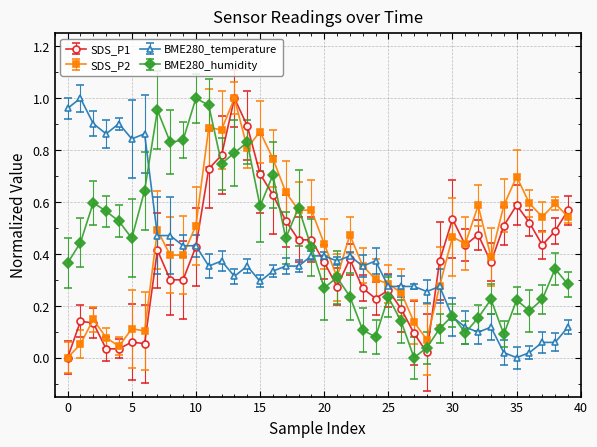

True or false: SDS_P1 has more than 0 interior local peaks.

True